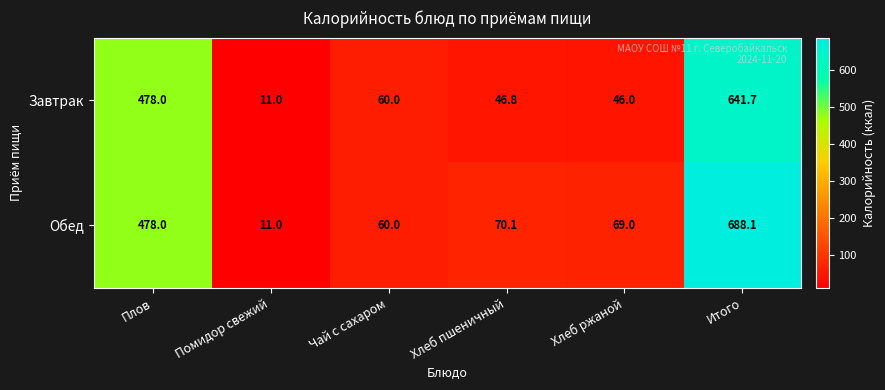

Which series has the largest total across all categories?

Обед